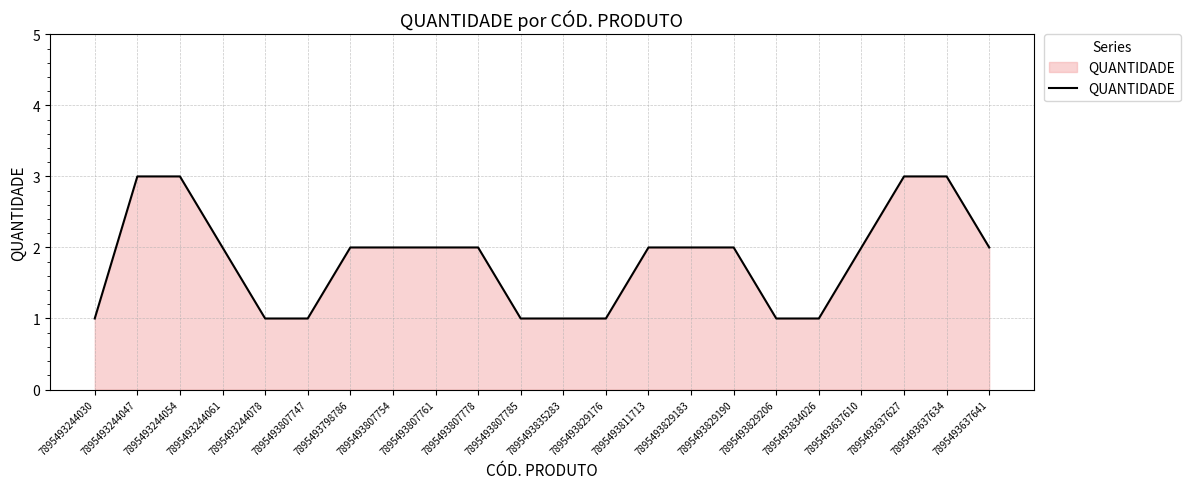

Read the value at 7895493798786.

2